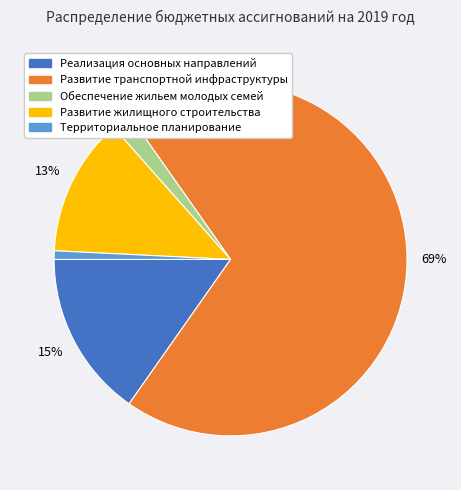

To the nearest percent, what is the combined percentage of Развитие транспортной инфраструктуры and Территориальное планирование?

70%